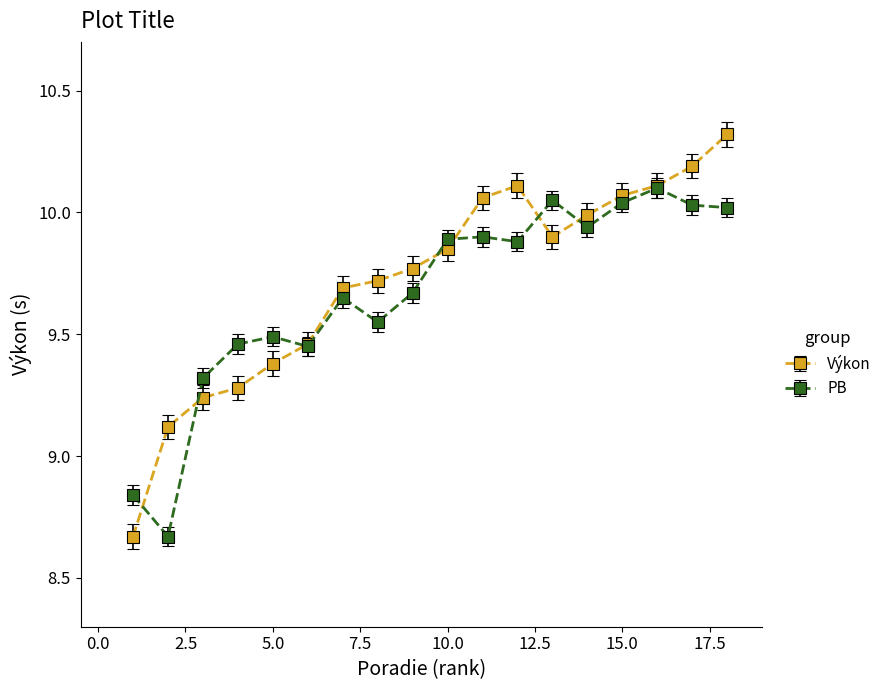

How many values in the Výkon series are below 9?

1